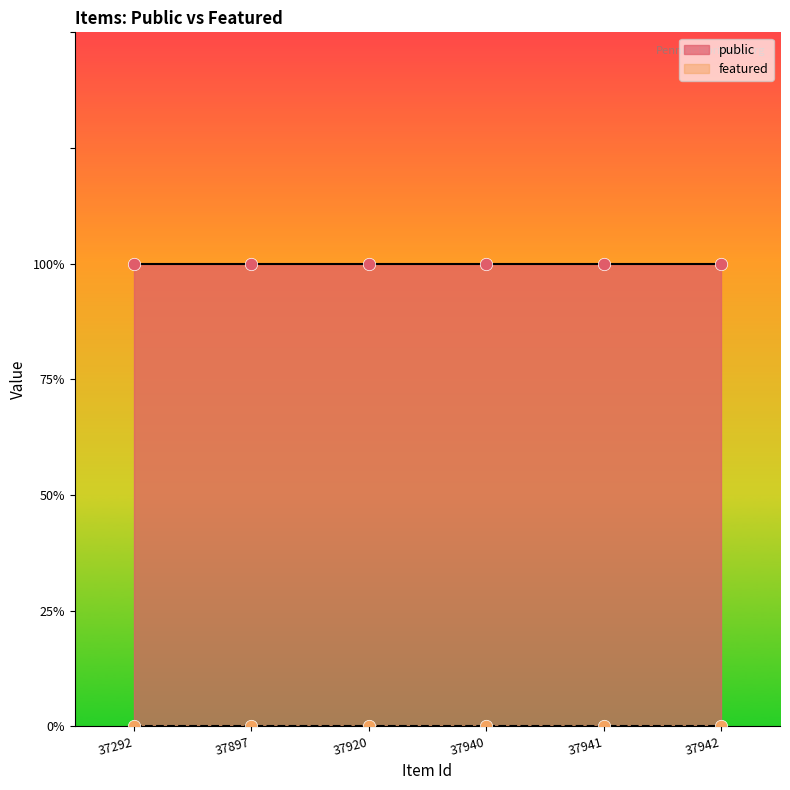

What is the total value across all series at 37897?

1